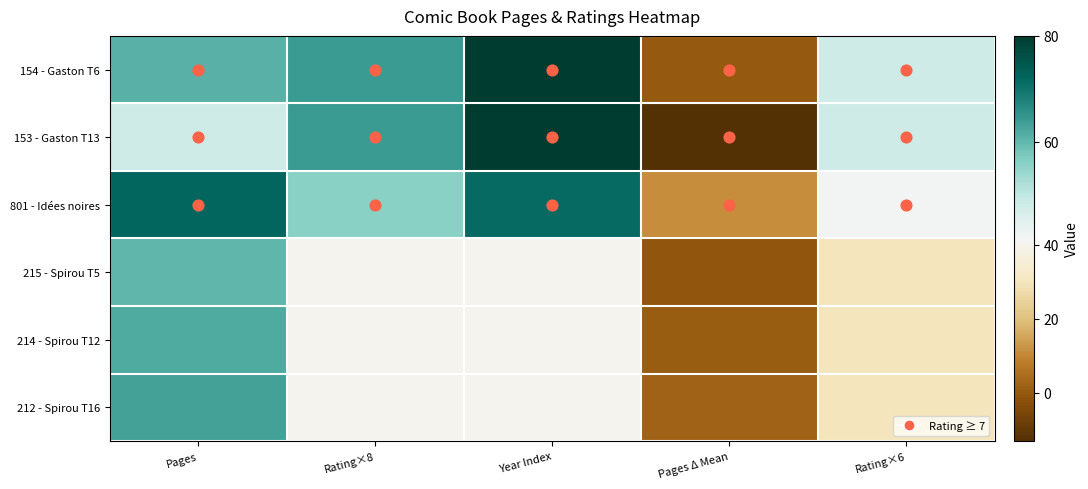

Reading left to right, extract all data points from this chart.

154 - Gaston T6: Pages=61.0	Rating×8=64.0	Year Index=80.0	Pages Δ Mean=0.0	Rating×6=48.0
153 - Gaston T13: Pages=48.0	Rating×8=64.0	Year Index=80.0	Pages Δ Mean=-13.0	Rating×6=48.0
801 - Idées noires: Pages=72.0	Rating×8=56.0	Year Index=71.6	Pages Δ Mean=11.0	Rating×6=42.0
215 - Spirou T5: Pages=60.0	Rating×8=40.0	Year Index=40.0	Pages Δ Mean=-1.0	Rating×6=30.0
214 - Spirou T12: Pages=62.0	Rating×8=40.0	Year Index=40.0	Pages Δ Mean=1.0	Rating×6=30.0
212 - Spirou T16: Pages=63.0	Rating×8=40.0	Year Index=40.0	Pages Δ Mean=2.0	Rating×6=30.0